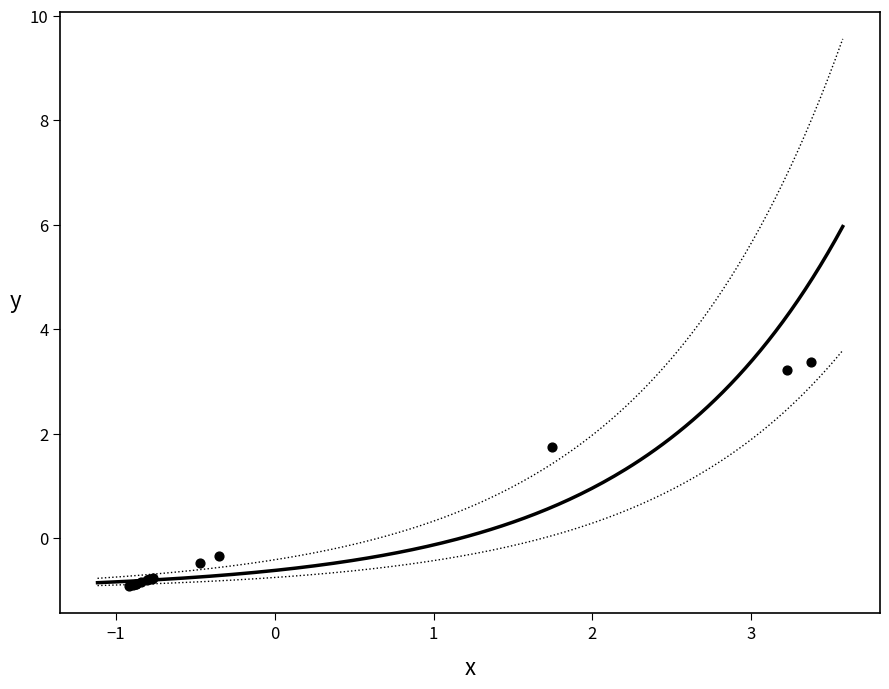

What Y value in the scatter plot is closest to 1?

1.7